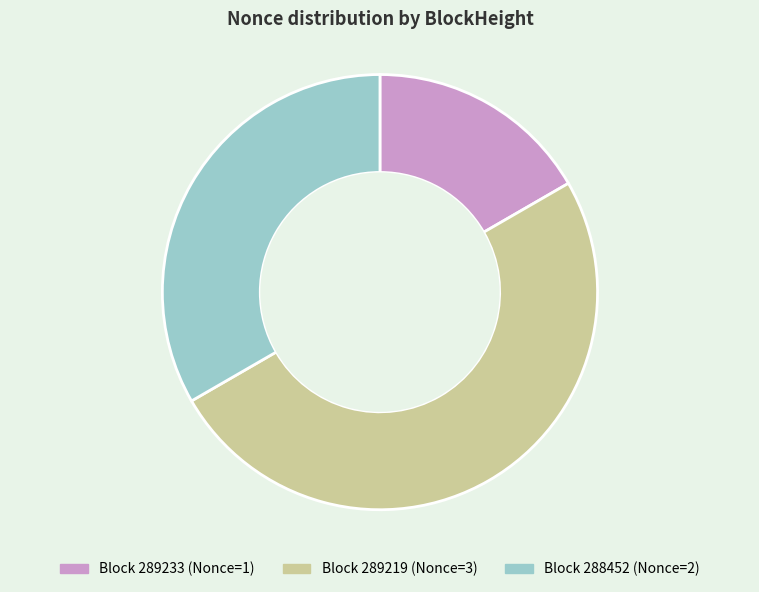

How many segments does this pie chart have?

3